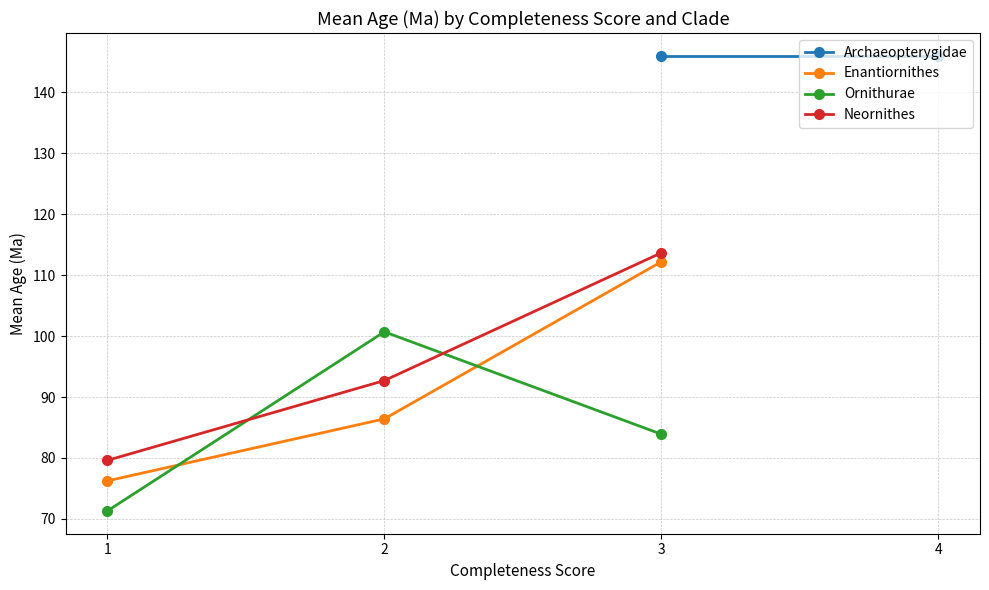

Rank the categories by Archaeopterygidae value from highest to lowest.

1, 2, 3, 4